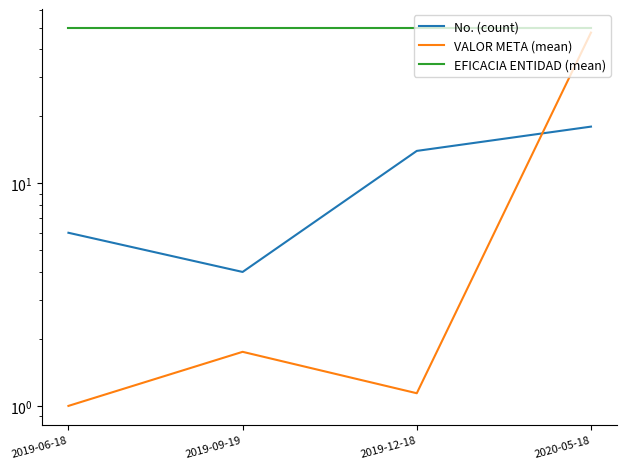

What is the difference between the No. (count) values at 2019-06-18 and 2020-05-18?

12.0